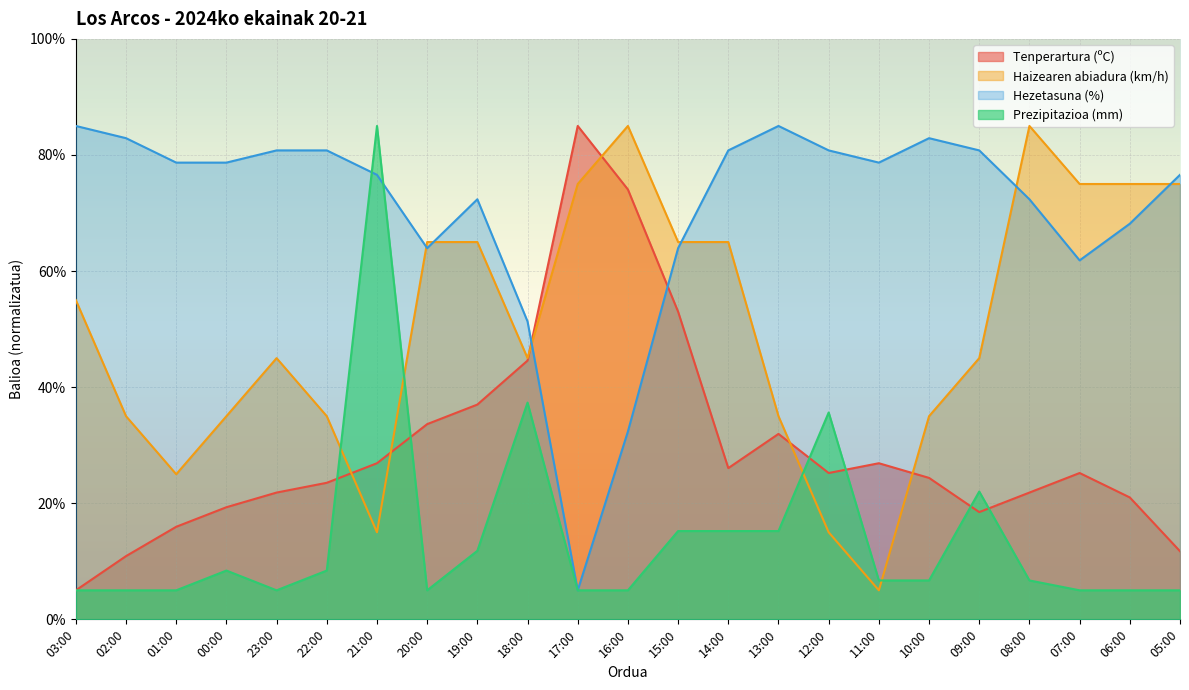

The value of Tenperartura (ºC) at 13:00 is 13.4. True or false?

False